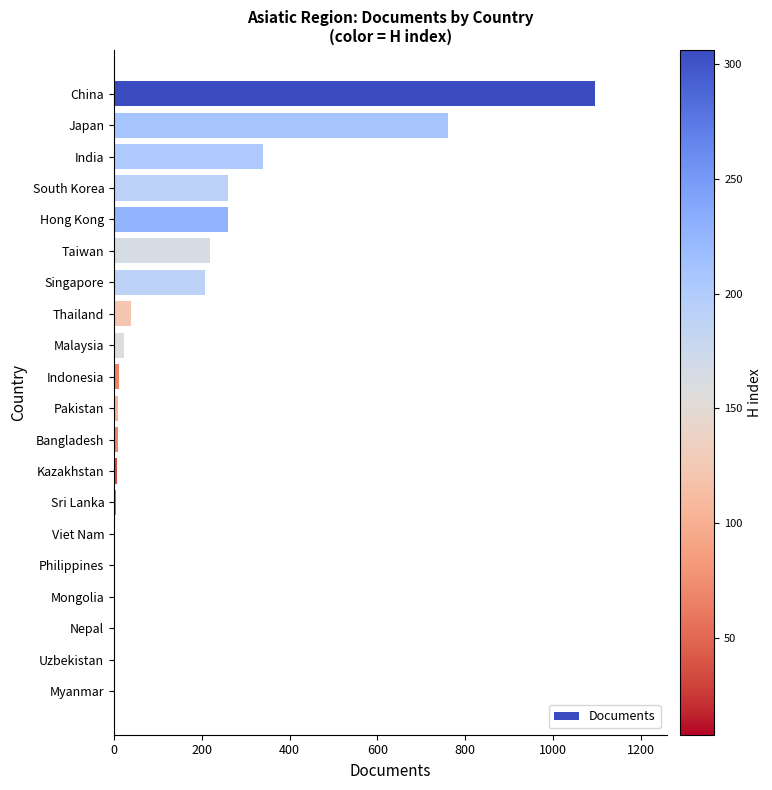

What is the sum of all values?

3252